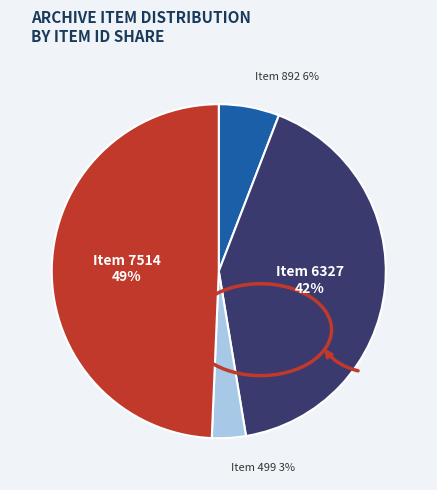

How many slices are in this pie chart?

4